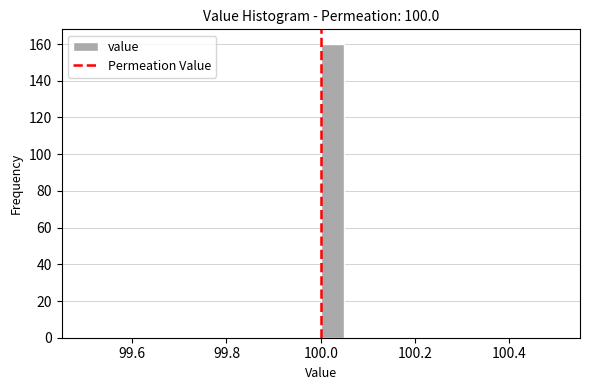

Read against the x-axis, roughly where is the centre of the tallest bar?

100.02